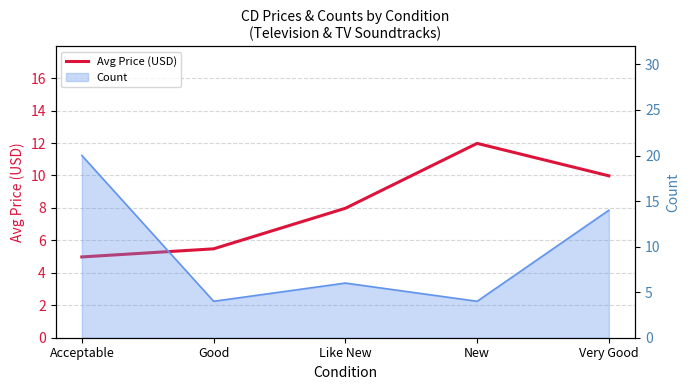

What is the sum of all values?

40.4